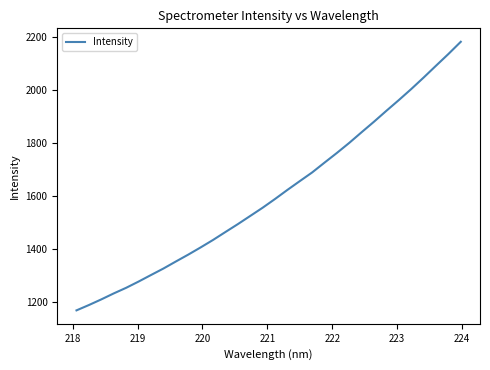

What is the smallest value displayed?

1169.6